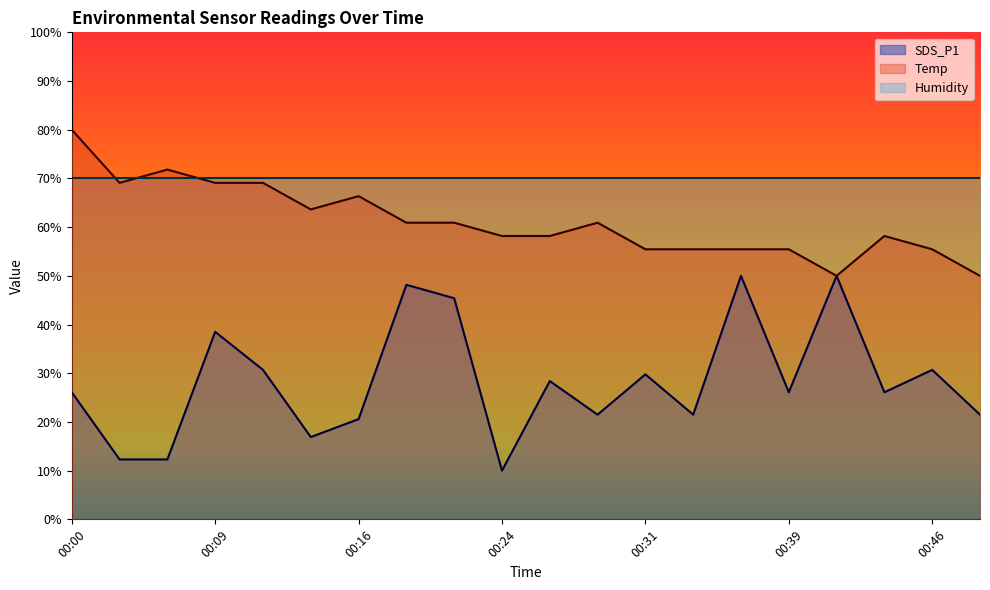

Which category has the lowest value in the SDS_P1 series?

00:24